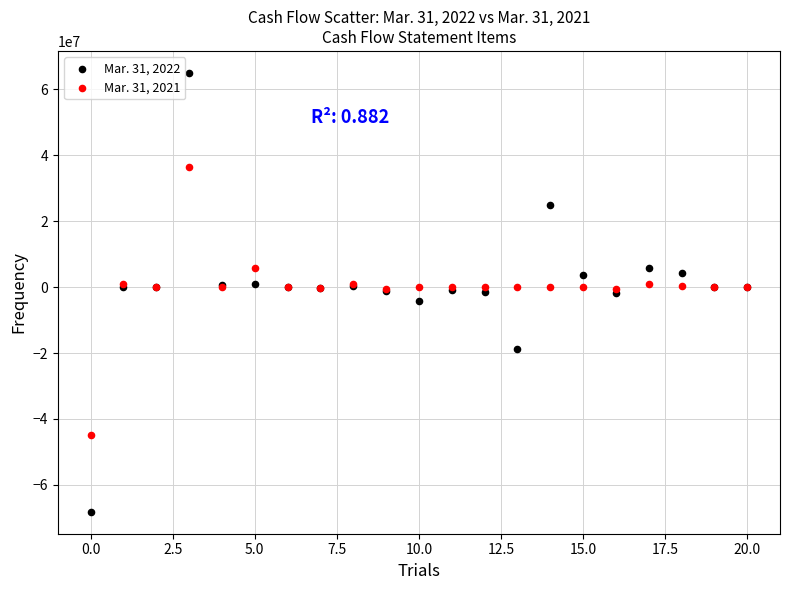

Which series contains the lowest Y value?

Mar. 31, 2022